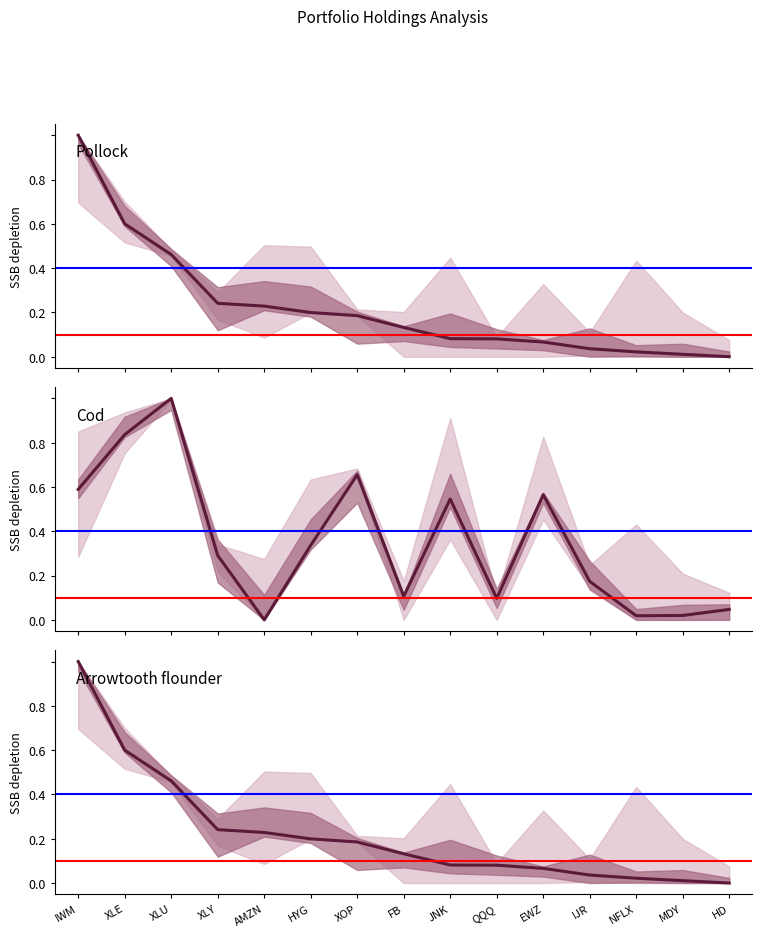

True or false: IWM has a value of 0.3 at XLE.

False